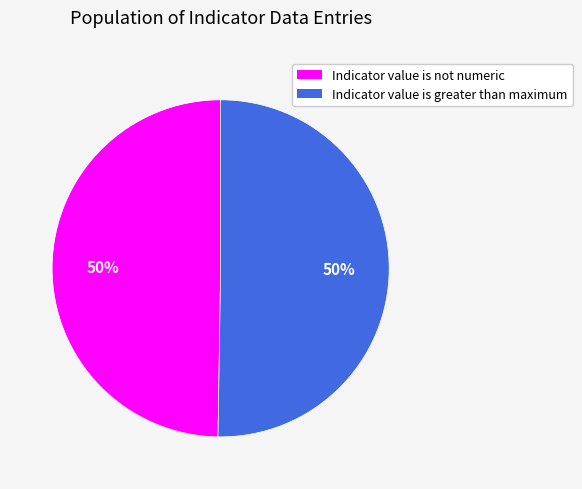

Combined, do Indicator value is not numeric and Indicator value is greater than maximum account for over 50%?

Yes